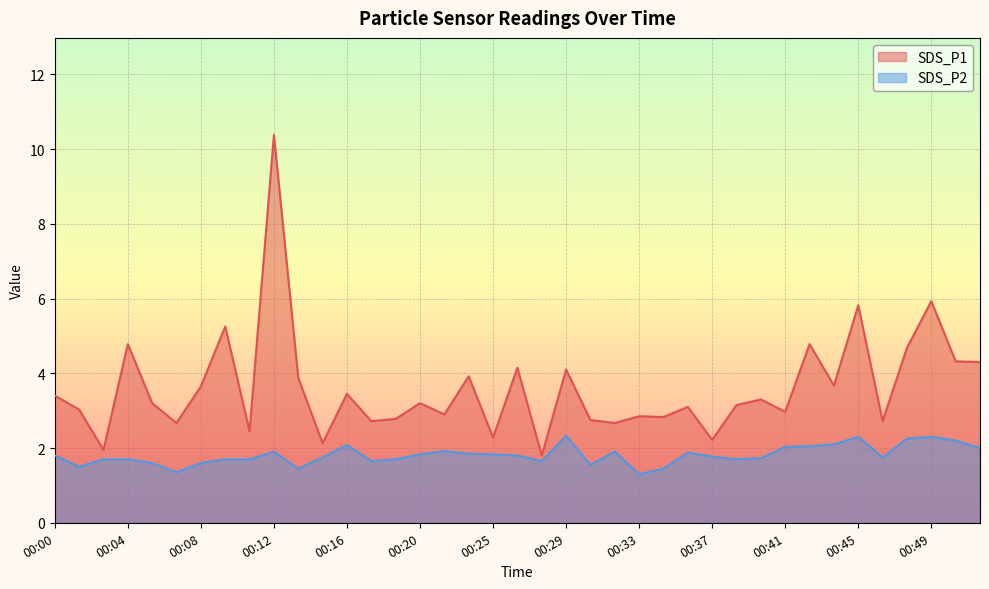

Reading left to right, what are all the values shown in this chart?

SDS_P1: 3.4	3.0	1.9	4.8	3.2	2.7	3.6	5.2	2.5	10.4	3.9	2.1	3.5	2.7	2.8	3.2	2.9	3.9	2.3	4.2	1.8	4.1	2.8	2.7	2.9	2.8	3.1	2.2	3.1	3.3	3.0	4.8	3.7	5.8	2.7	4.7	5.9	4.3	4.3
SDS_P2: 1.8	1.5	1.7	1.7	1.6	1.4	1.6	1.7	1.7	1.9	1.4	1.8	2.1	1.6	1.7	1.8	1.9	1.9	1.8	1.8	1.6	2.3	1.6	1.9	1.3	1.4	1.9	1.8	1.7	1.7	2.0	2.0	2.1	2.3	1.8	2.2	2.3	2.2	2.0